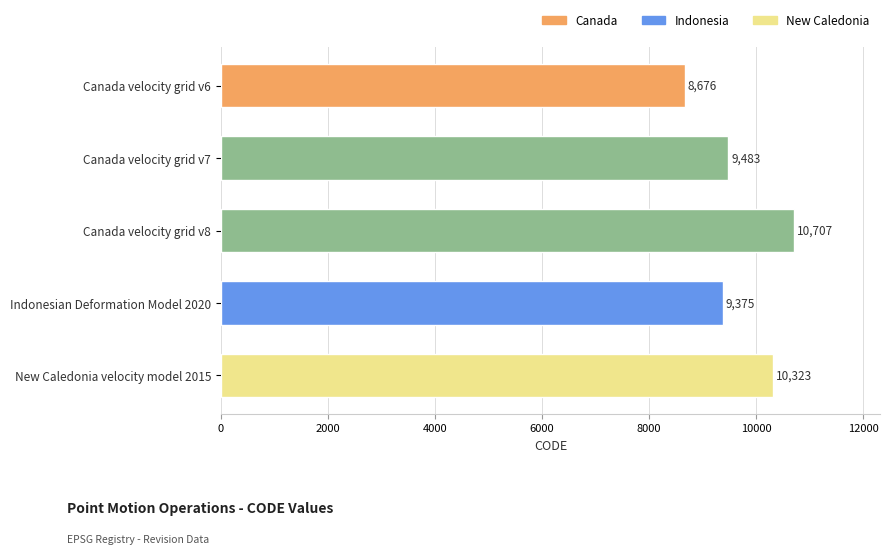

How many bars are there in total?

5